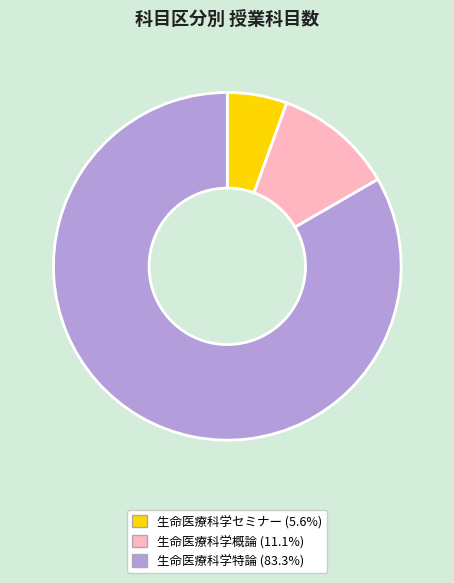

Between 生命医療科学特論 and 生命医療科学セミナー, which is larger?

生命医療科学特論